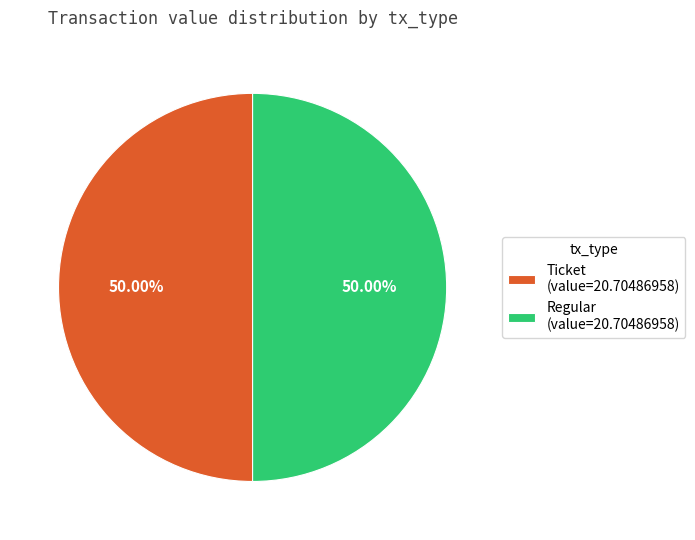

Combined, do Regular (value=20.70486958) and Ticket (value=20.70486958) account for over 50%?

Yes